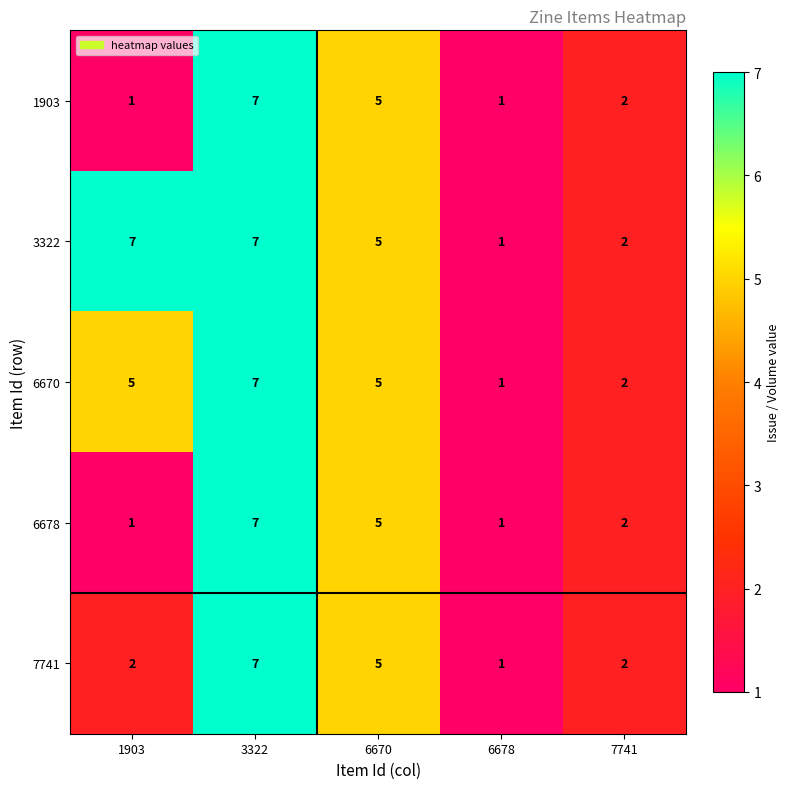

What is the maximum value shown in the chart?

7